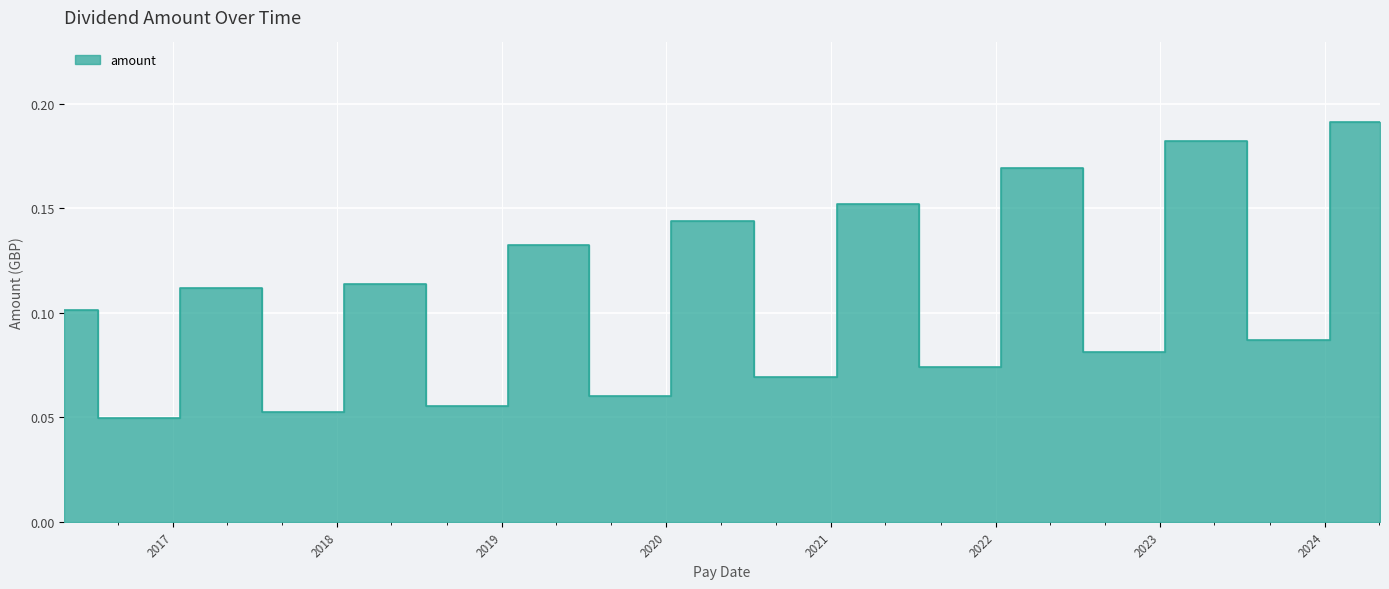

Which label corresponds to the smallest value in the chart?

2016-09-30